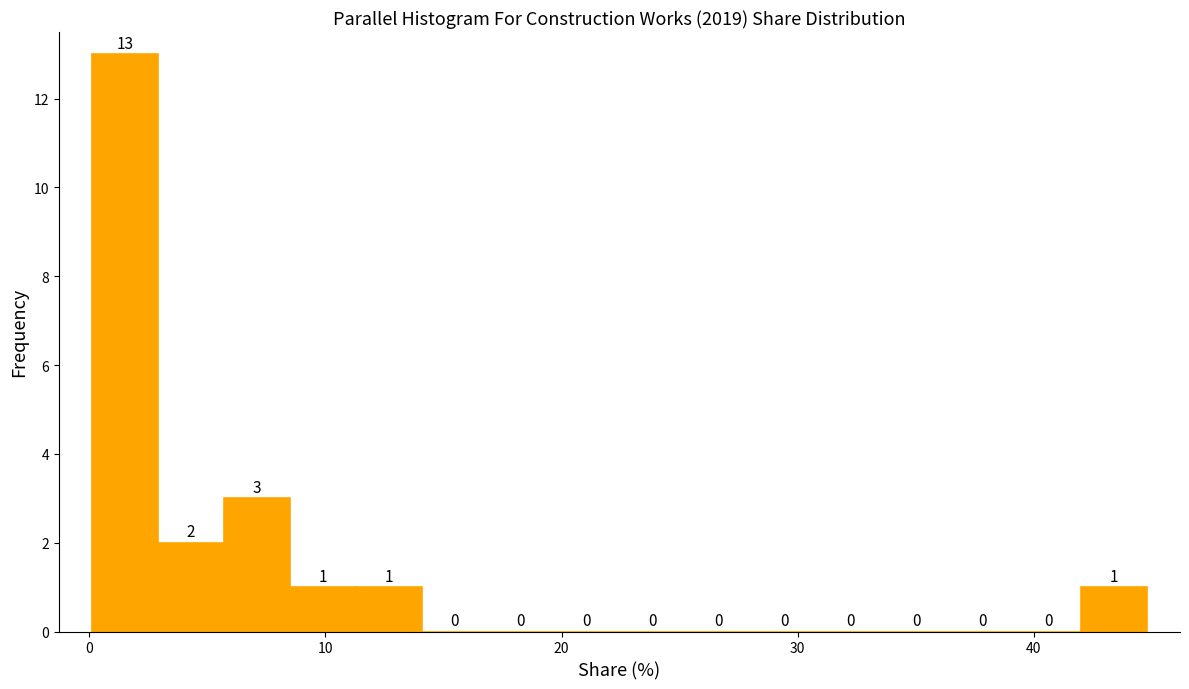

Read against the x-axis, roughly where is the centre of the tallest bar?

1